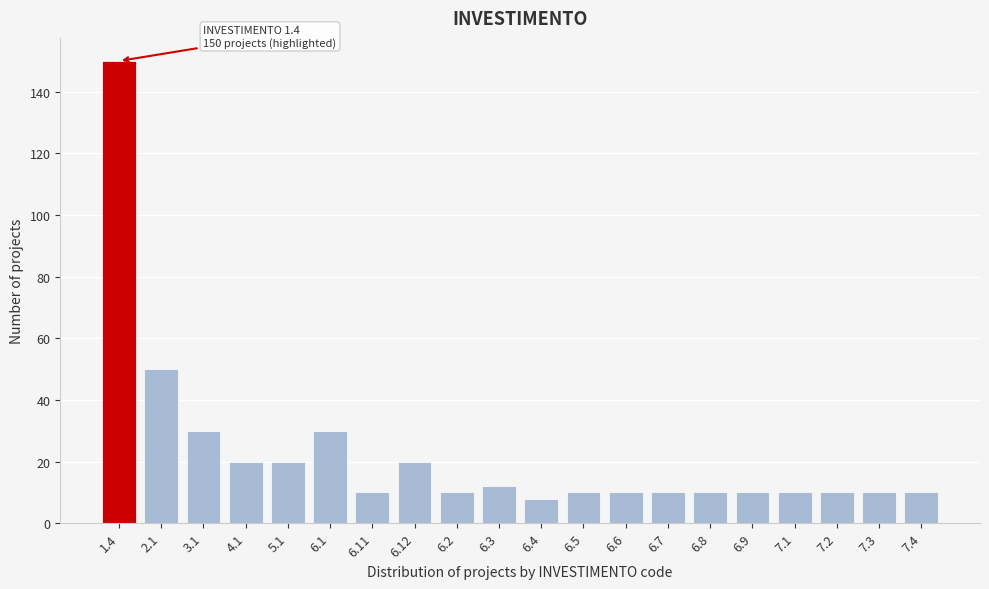

Reading left to right, list all the values displayed in this chart.

1.4=150	2.1=50	3.1=30	4.1=20	5.1=20	6.1=30	6.11=10	6.12=20	6.2=10	6.3=12	6.4=8	6.5=10	6.6=10	6.7=10	6.8=10	6.9=10	7.1=10	7.2=10	7.3=10	7.4=10